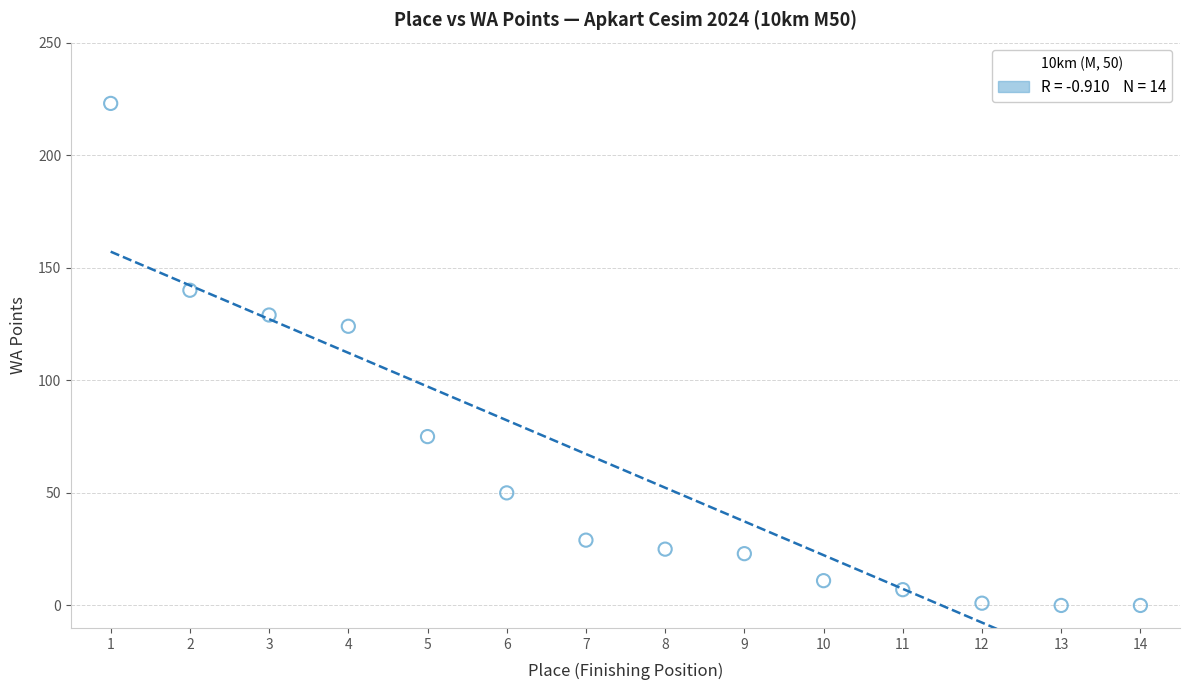

What is the range of Y values (max minus min)?

223